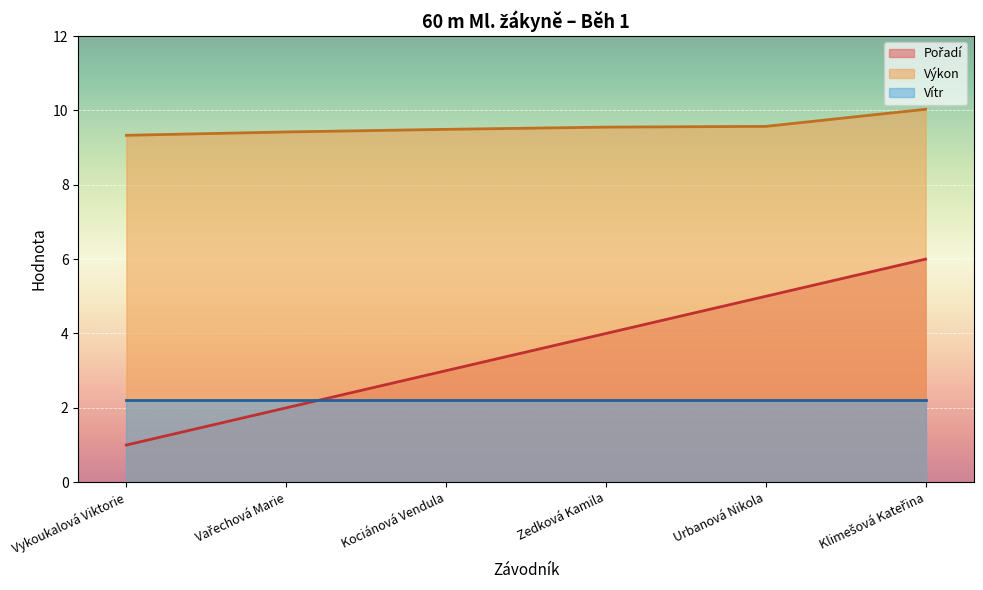

Is the value of Výkon at Kociánová Vendula greater than the value of Pořadí at Urbanová Nikola?

Yes